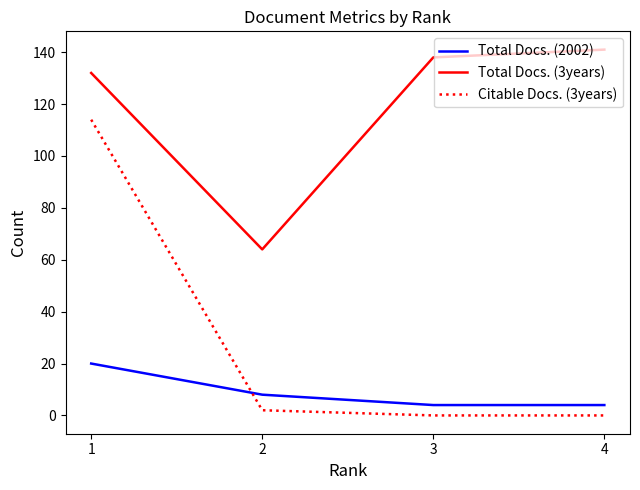

Reading left to right, list all the values displayed in this chart.

Total Docs. (2002): 1=20	2=8	3=4	4=4
Total Docs. (3years): 1=132	2=64	3=138	4=141
Citable Docs. (3years): 1=114	2=2	3=0	4=0